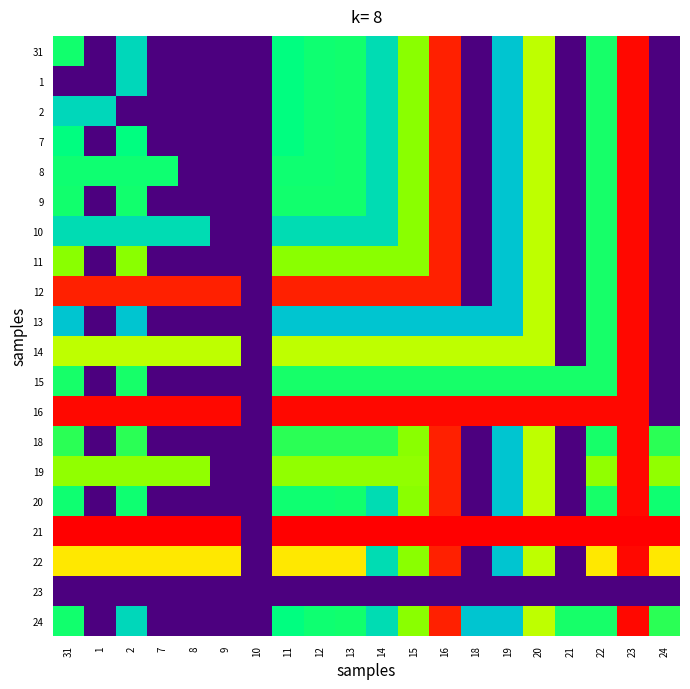

At how many categories does at least one series exceed 0?

19